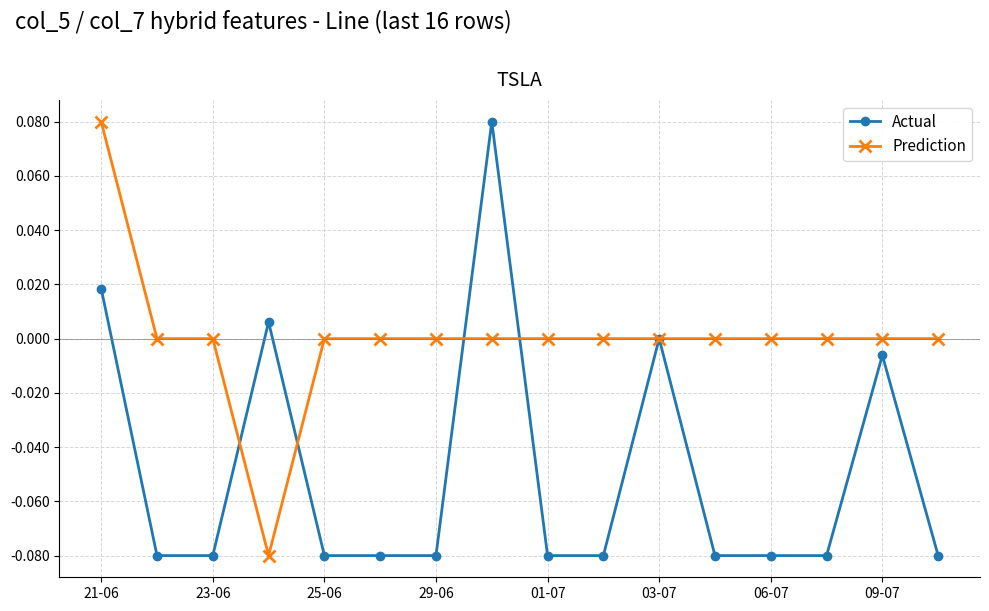

Count the number of categories in the chart.

16